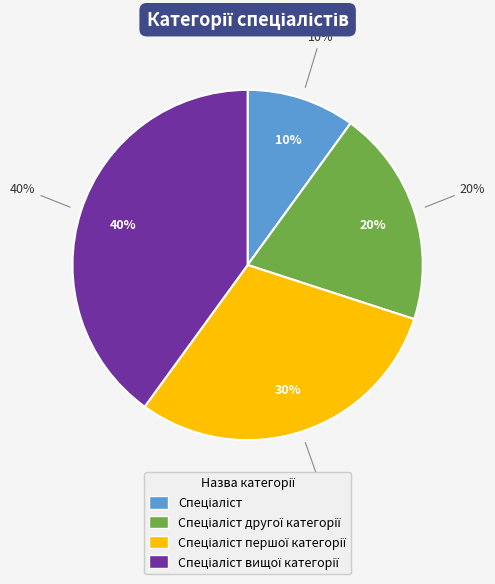

Which slice is the smallest?

Спеціаліст